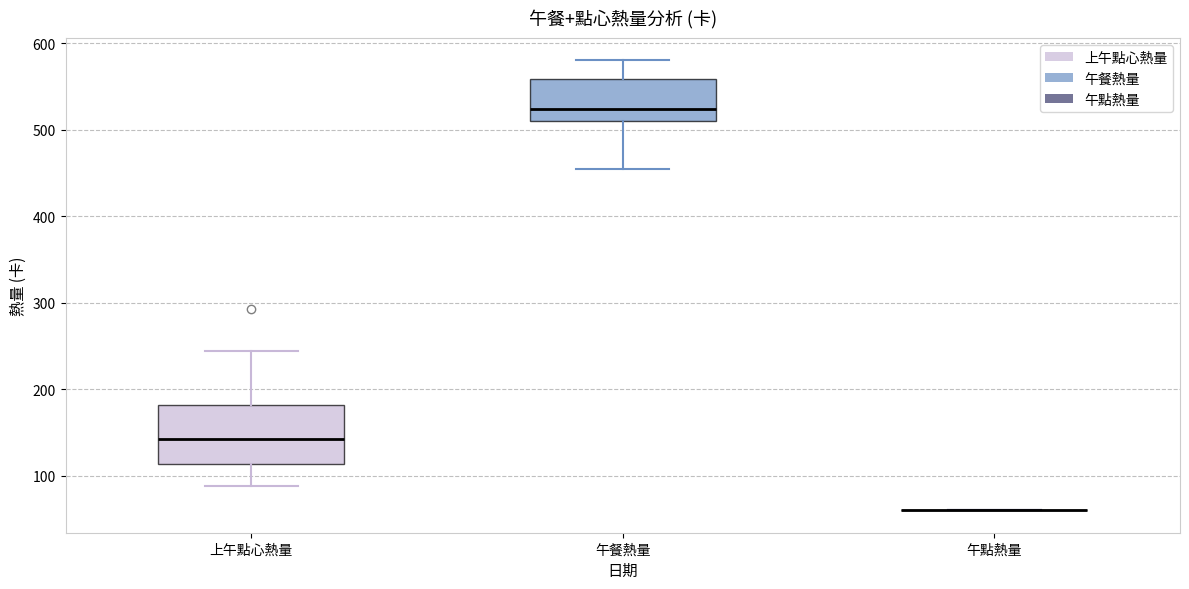

Reading left to right, transcribe this box plot: for each box, give where its median line is, the range the box spans, and where its two whiskers end, as read against the y-axis. The values are not printed on the chart, so give them approximately, as read against the axis.

上午點心熱量: median 140, box 110 to 180, whiskers 90 to 240
午餐熱量: median 520, box 510 to 560, whiskers 450 to 580
午點熱量: box collapsed to a line at 60, whiskers 60 to 60